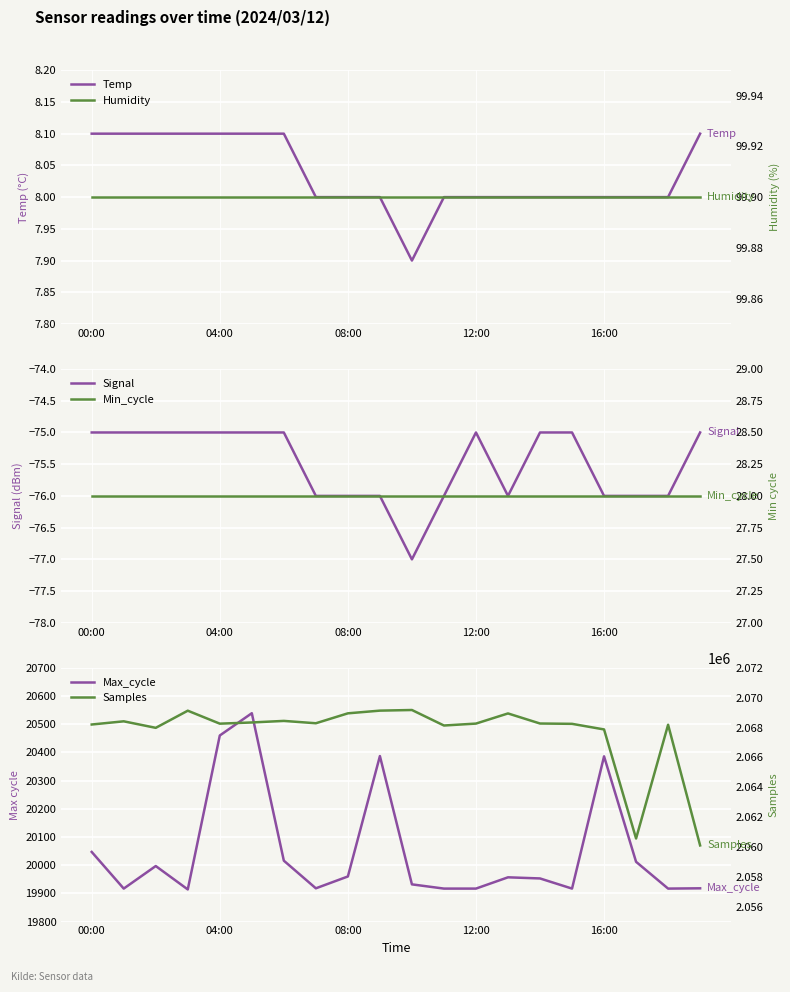

Reading right to left, list all the values displayed in this chart.

Temp: 8.1	8.0	8.0	8.0	8.0	8.0	8.0	8.0	8.0	7.9	8.0	8.0	8.0	8.1	8.1	8.1	8.1	8.1	8.1	8.1
Signal: -75.0	-76.0	-76.0	-76.0	-75.0	-75.0	-76.0	-75.0	-76.0	-77.0	-76.0	-76.0	-76.0	-75.0	-75.0	-75.0	-75.0	-75.0	-75.0	-75.0
Max_cycle: 19918.0	19917.0	20012.0	20386.0	19917.0	19953.0	19957.0	19917.0	19917.0	19932.0	20387.0	19960.0	19918.0	20016.0	20539.0	20460.0	19914.0	19997.0	19917.0	20047.0
Humidity: 99.9	99.9	99.9	99.9	99.9	99.9	99.9	99.9	99.9	99.9	99.9	99.9	99.9	99.9	99.9	99.9	99.9	99.9	99.9	99.9
Min_cycle: 28.0	28.0	28.0	28.0	28.0	28.0	28.0	28.0	28.0	28.0	28.0	28.0	28.0	28.0	28.0	28.0	28.0	28.0	28.0	28.0
Samples: 2060102.0	2068185.0	2060567.0	2067872.0	2068247.0	2068269.0	2068944.0	2068264.0	2068135.0	2069174.0	2069132.0	2068951.0	2068286.0	2068444.0	2068339.0	2068259.0	2069128.0	2067979.0	2068416.0	2068202.0